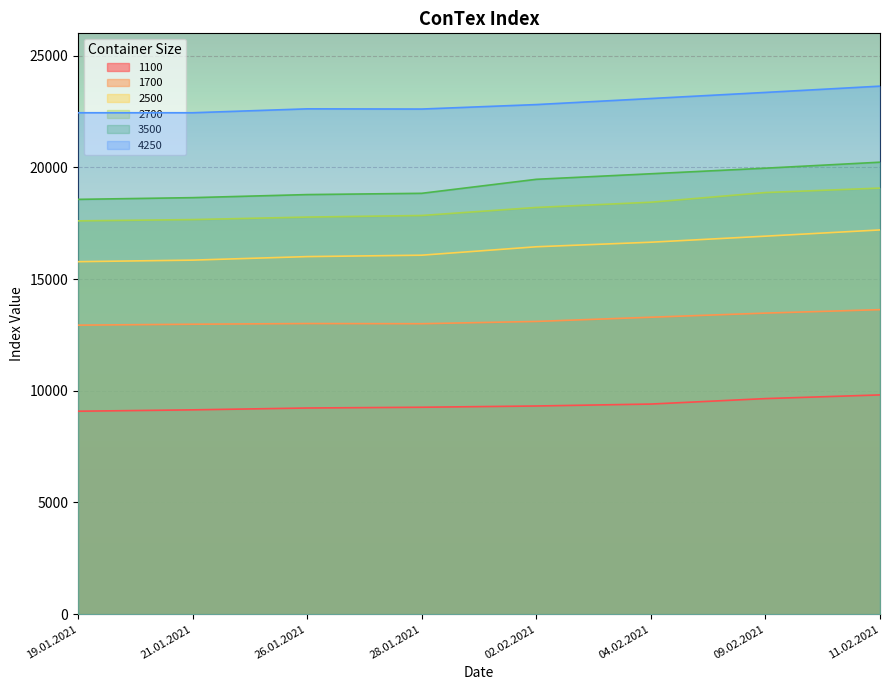

Rank the series by their maximum value, from highest to lowest.

4250, 3500, 2700, 2500, 1700, 1100